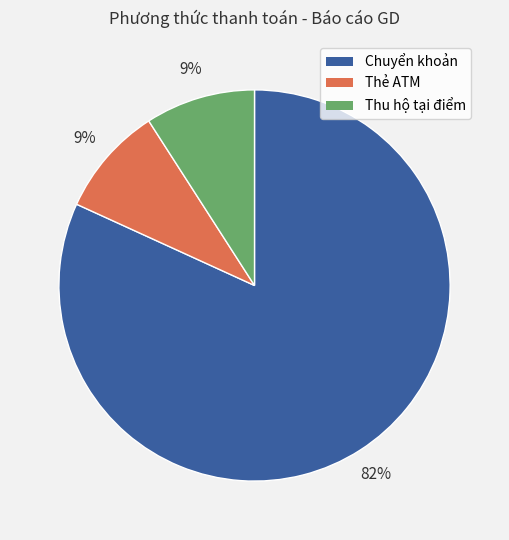

Count the number of slices in the pie.

3